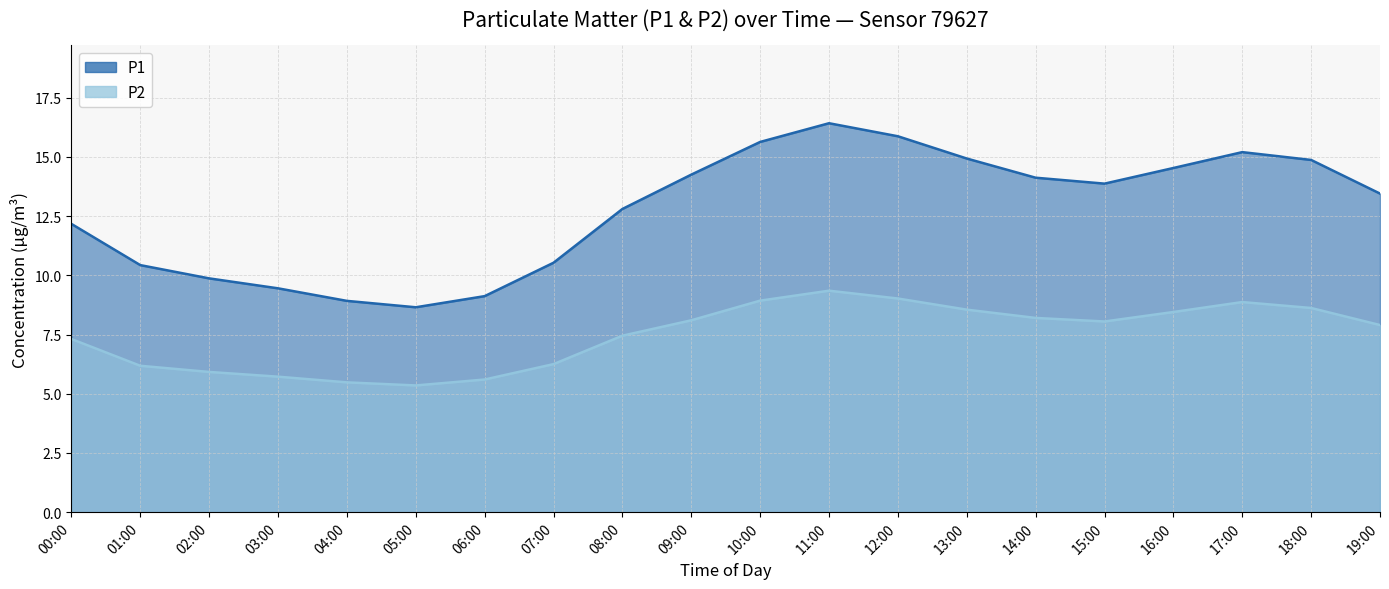

What position from the right is 05:00?

15